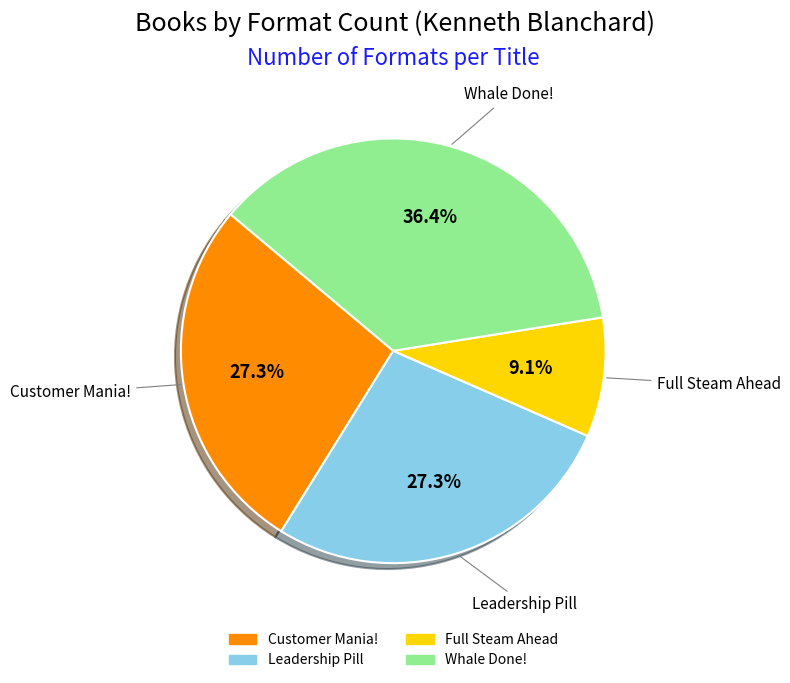

Count the number of slices in the pie.

4